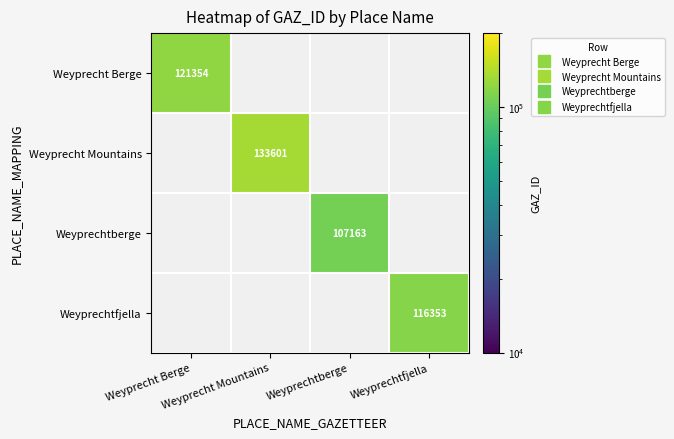

Which category has the lowest value across all series?

Weyprechtberge